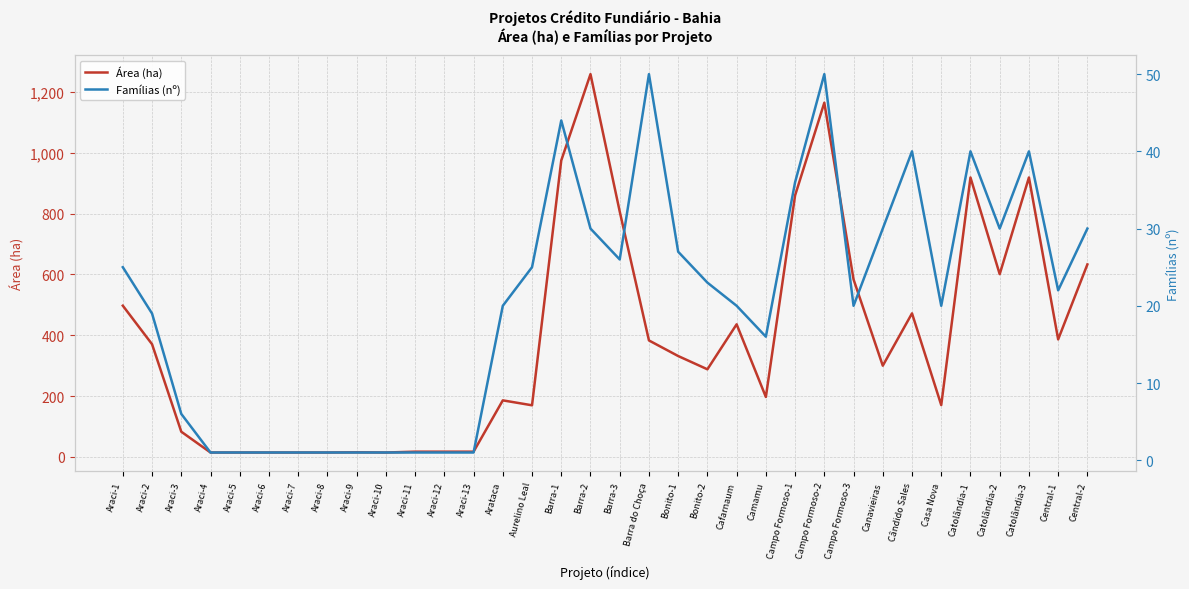

In Famílias (nº), how many points are higher than both neighbors (excluding endpoints)?

6